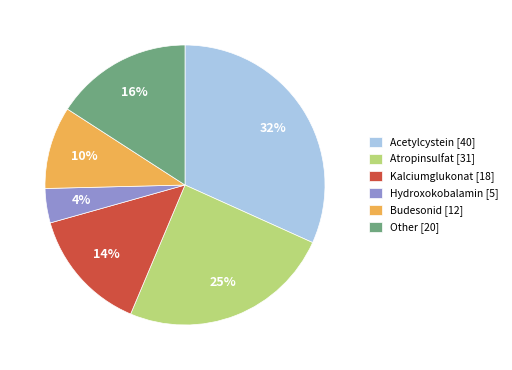

Between Acetylcystein and Hydroxokobalamin, which is larger?

Acetylcystein